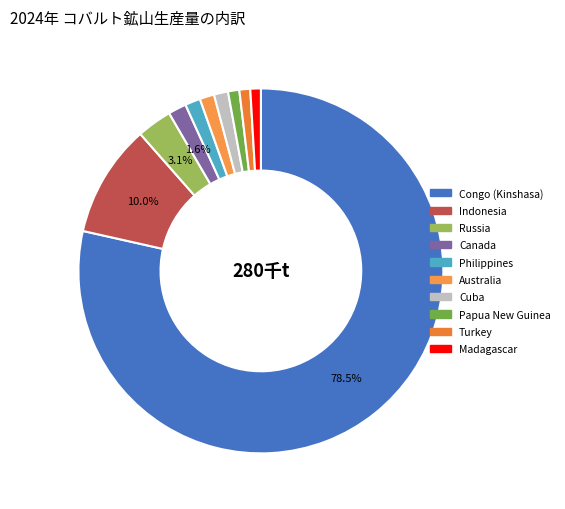

Rank the categories by value from lowest to highest.

Madagascar, Turkey, Papua New Guinea, Cuba, Australia, Philippines, Canada, Russia, Indonesia, Congo (Kinshasa)